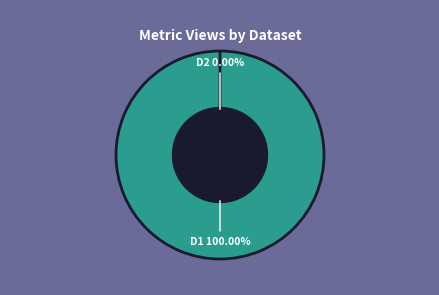

To the nearest percent, what is the difference between the 649cd08d078190ea912176eb and 60d2014c0781901de8633240 slice percentages?

100%